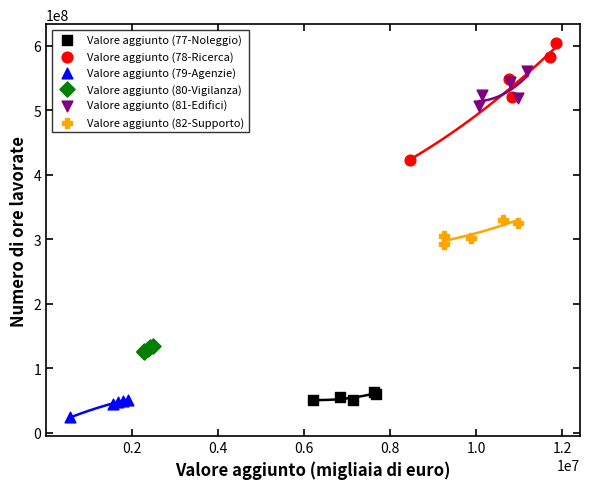

Which series contains the lowest Y value?

Valore aggiunto (79-Agenzie)